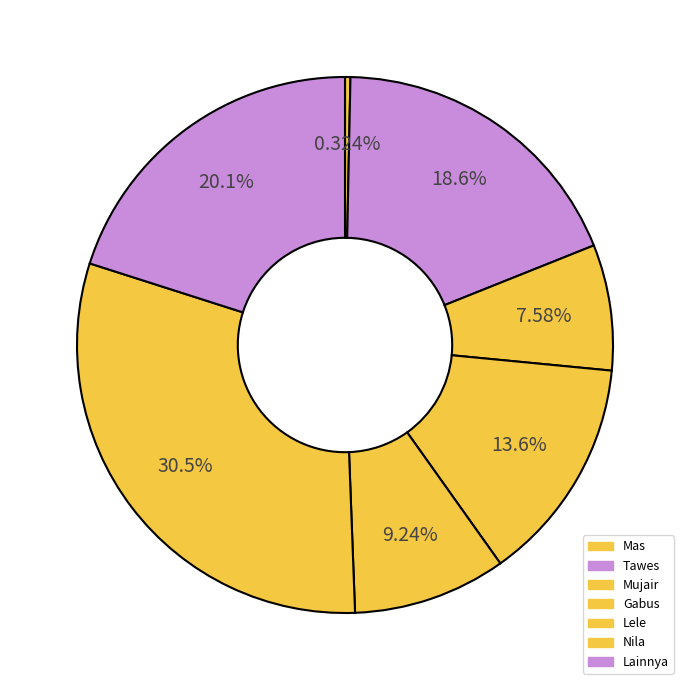

To the nearest percent, what percentage of the pie is Lainnya?

20%